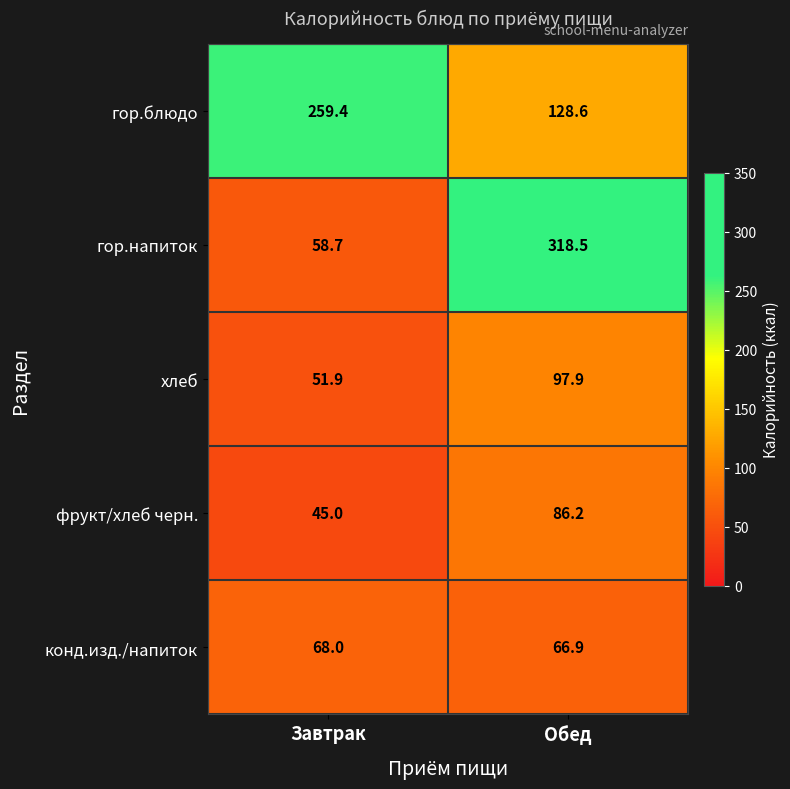

What is the approximate value of фрукт/хлеб черн. at Обед?

86.2